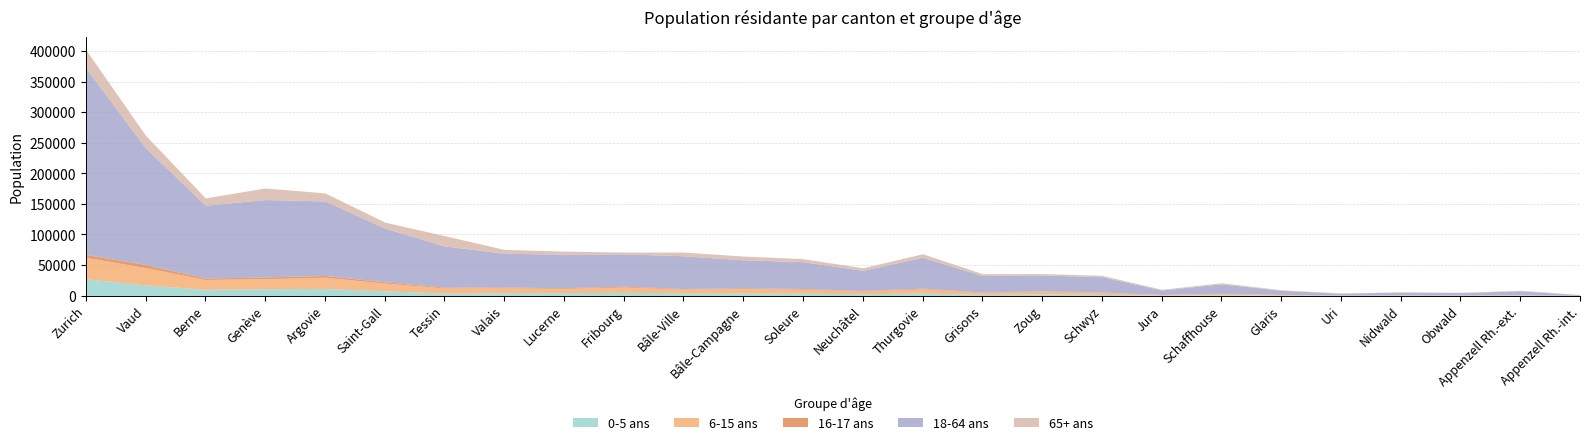

What are all the series names shown in the legend?

0-5 ans, 6-15 ans, 16-17 ans, 18-64 ans, 65+ ans